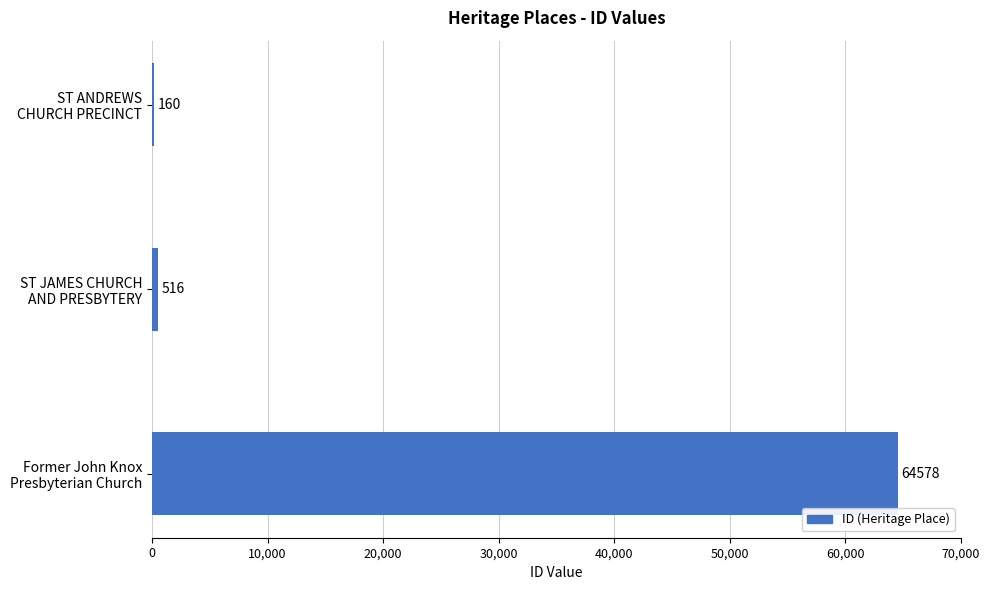

What is the sum of all values?

65254